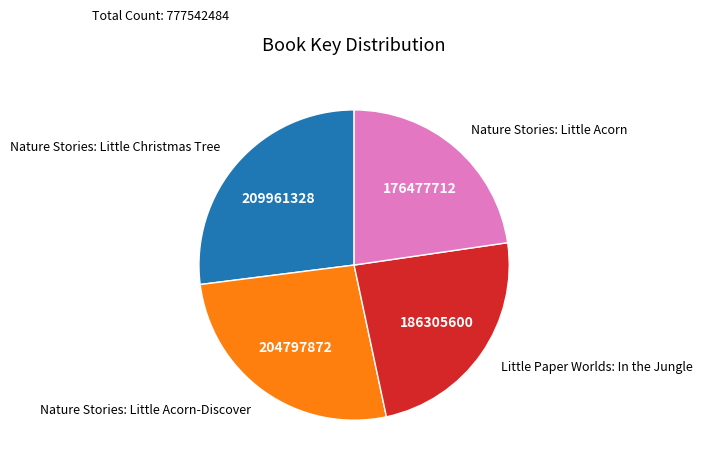

What is the largest slice in the pie chart?

Nature Stories: Little Christmas Tree